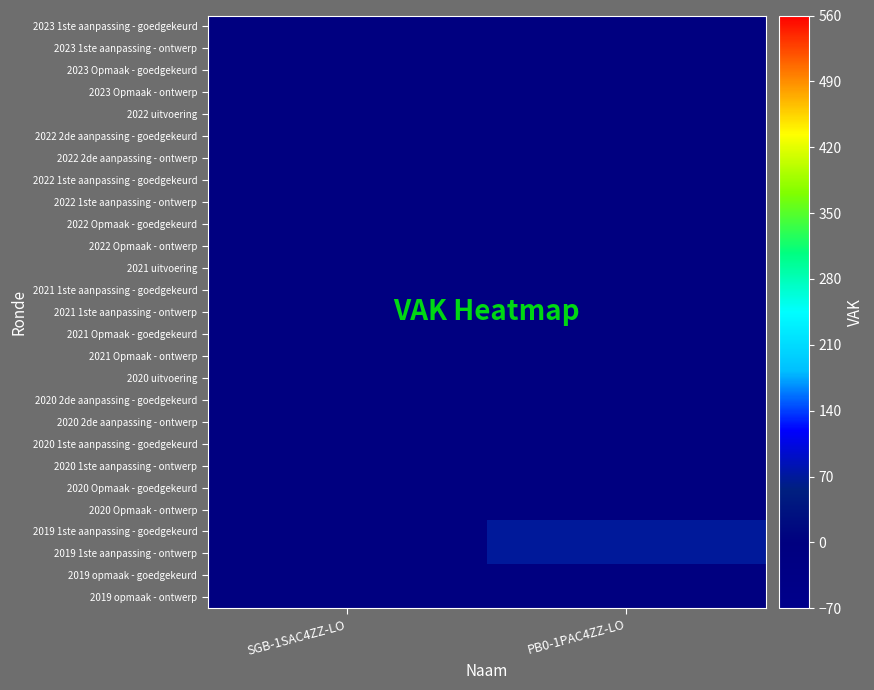

At how many categories does at least one series exceed 12?

1